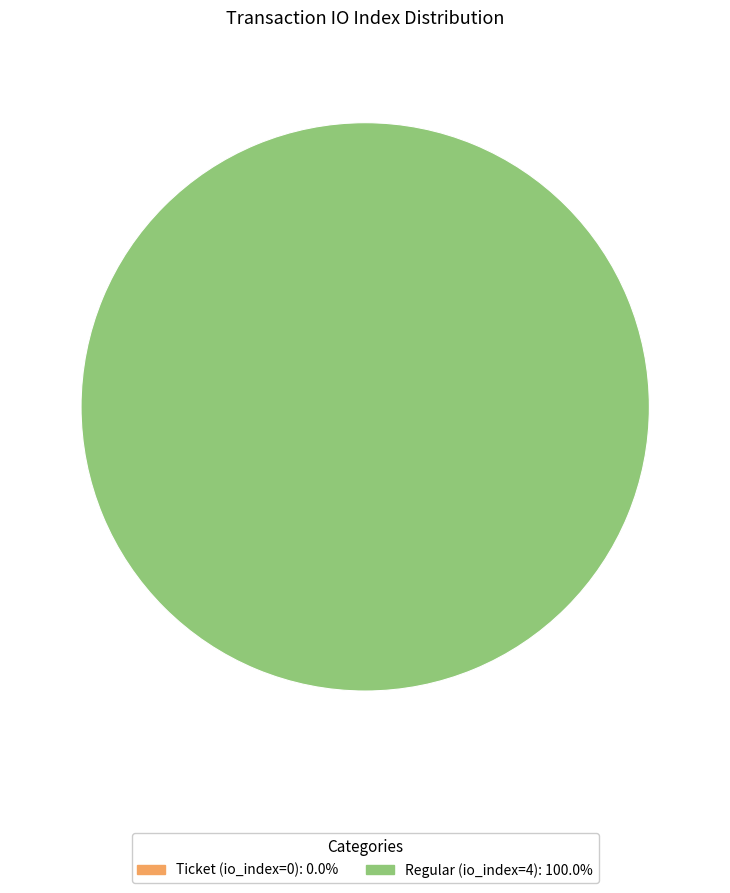

To the nearest percent, what portion does Regular (io_index=4) represent?

100%